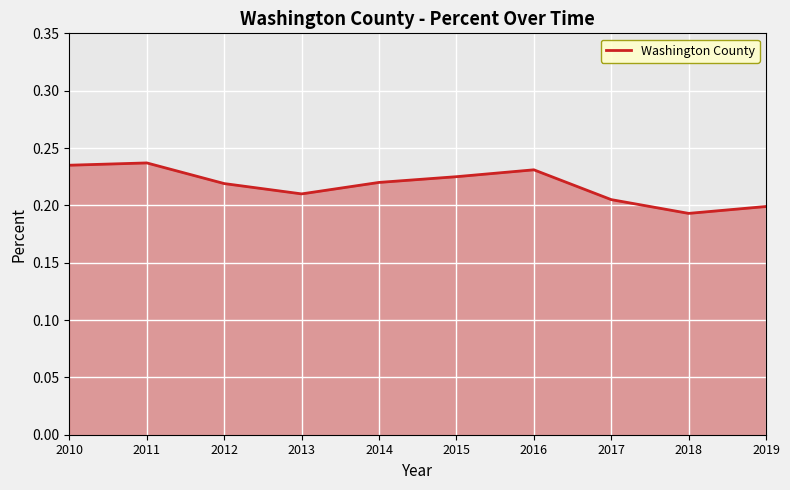

Which has a higher value, 2015 or 2019?

2015